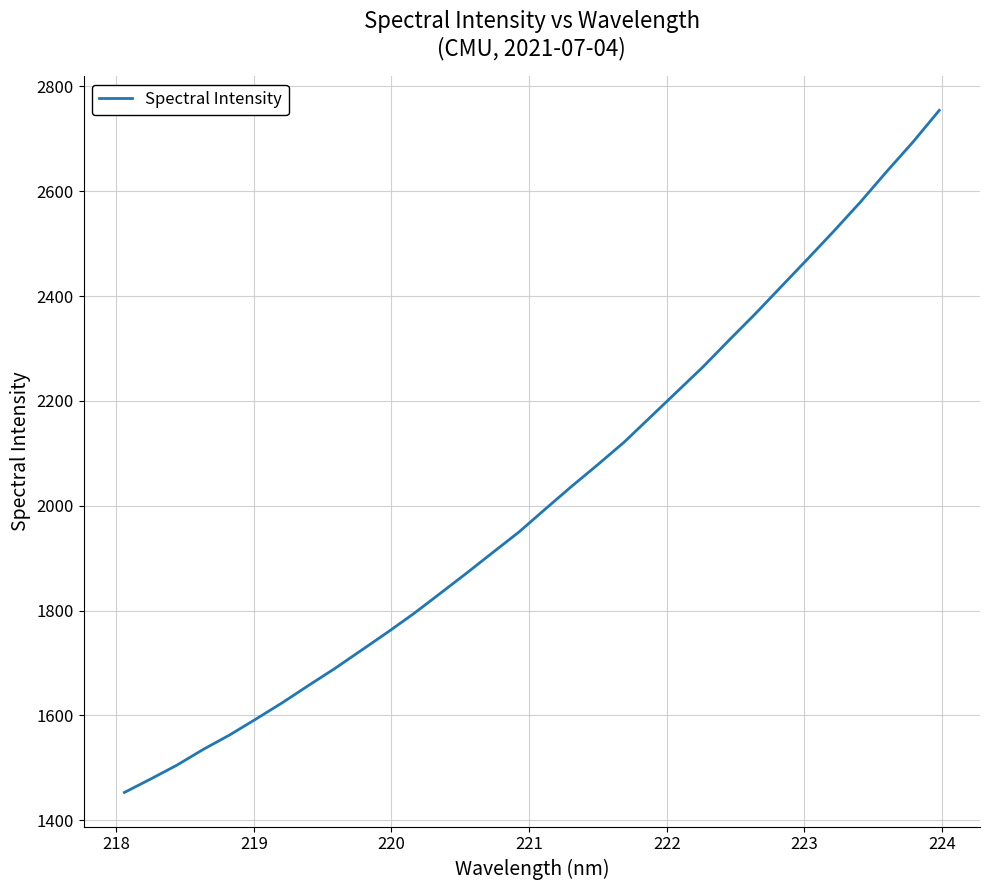

What is the difference between the maximum and minimum values?

1301.6